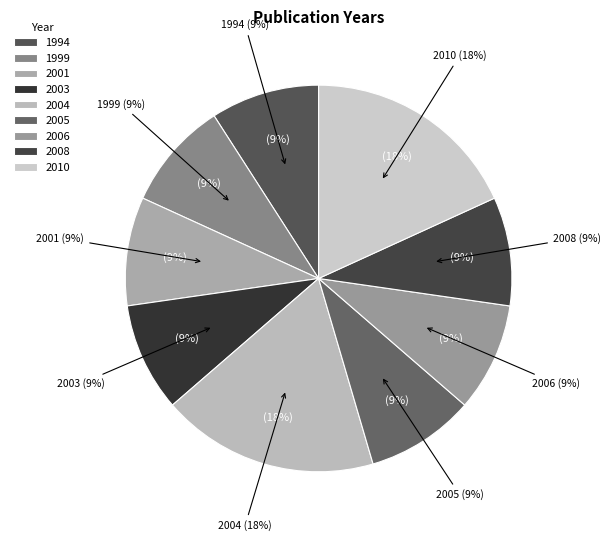

Which has a higher value, 2001 (Antipin) or 2005 (Iwamoto)?

2005 (Iwamoto)